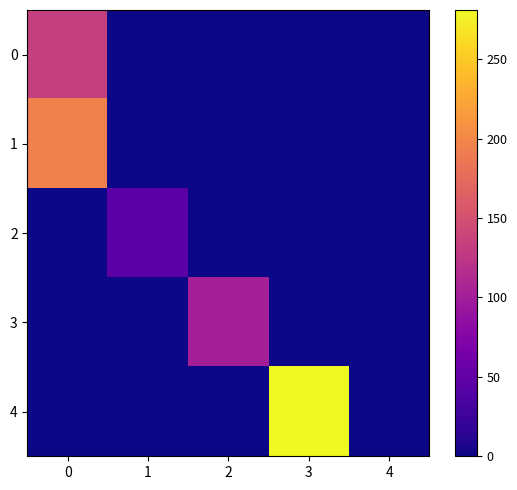

Reading left to right, list all the values displayed in this chart.

0: 0=133	1=0	2=0	3=0	4=0
1: 0=195	1=0	2=0	3=0	4=0
2: 0=0	1=46	2=0	3=0	4=0
3: 0=0	1=0	2=102	3=0	4=0
4: 0=0	1=0	2=0	3=281	4=0